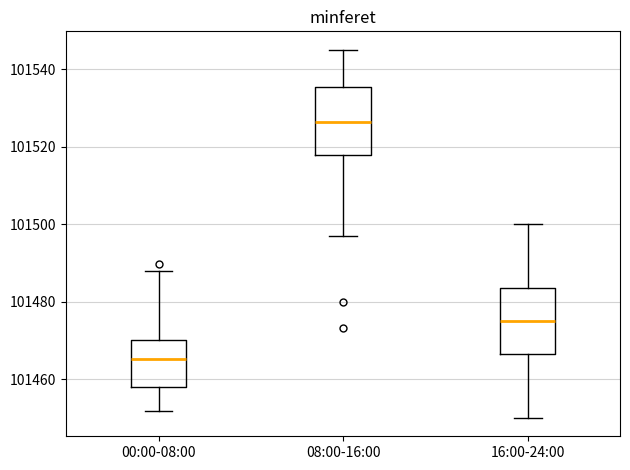

Where is the upper edge of the box for 16:00-24:00 on the y-axis? The values are not printed on the chart, so give them approximately, as read against the axis.

101484